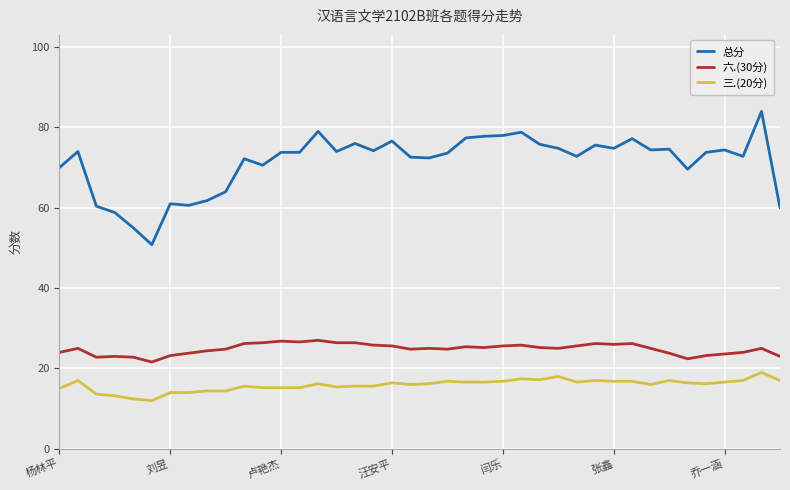

Which series has the largest total across all categories?

总分